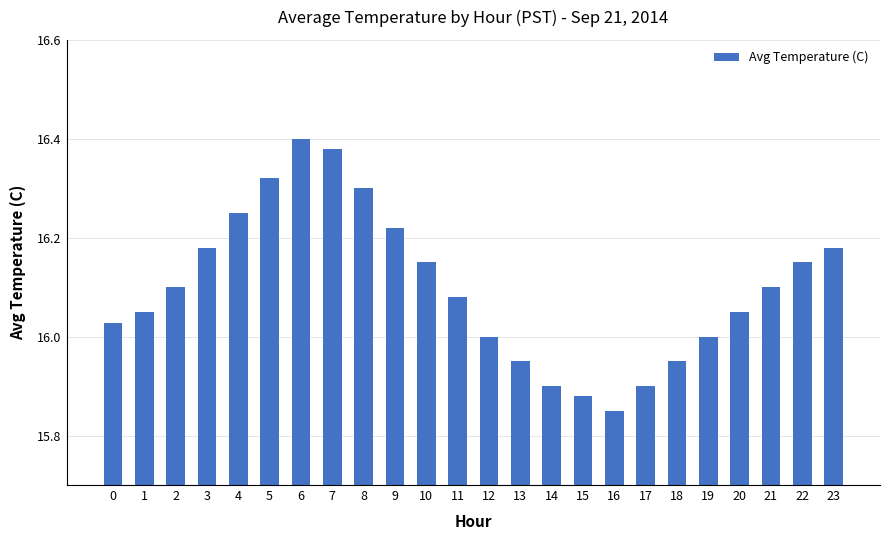

Approximately how many times larger is the value at 16 compared to 13?

1.0